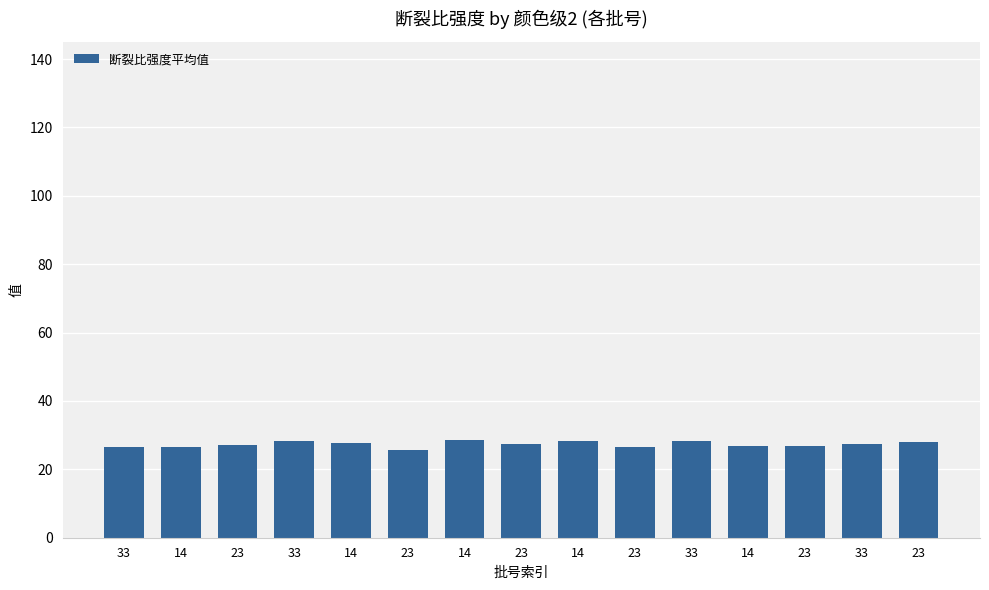

Does the chart contain any negative values?

No